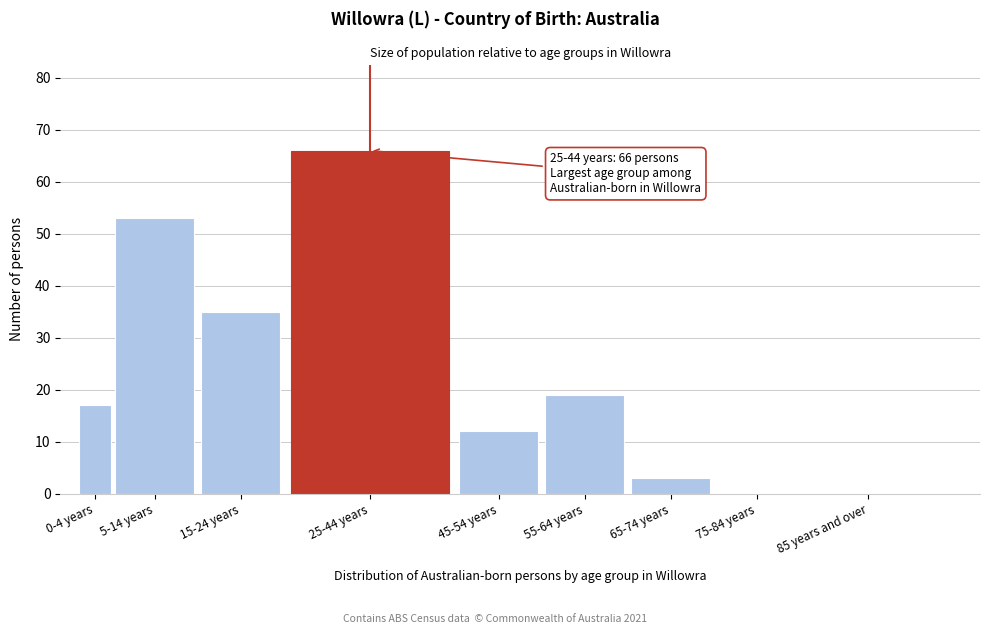

Reading left to right, extract all data points from this chart.

0-4 years=17	5-14 years=53	15-24 years=35	25-44 years=66	45-54 years=12	55-64 years=19	65-74 years=3	75-84 years=0	85 years and over=0